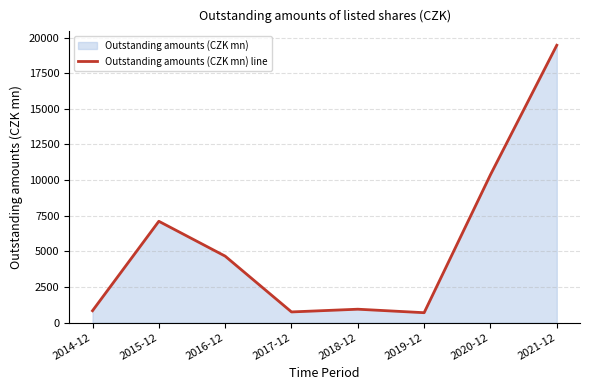

What position from the right is 2014-12?

8